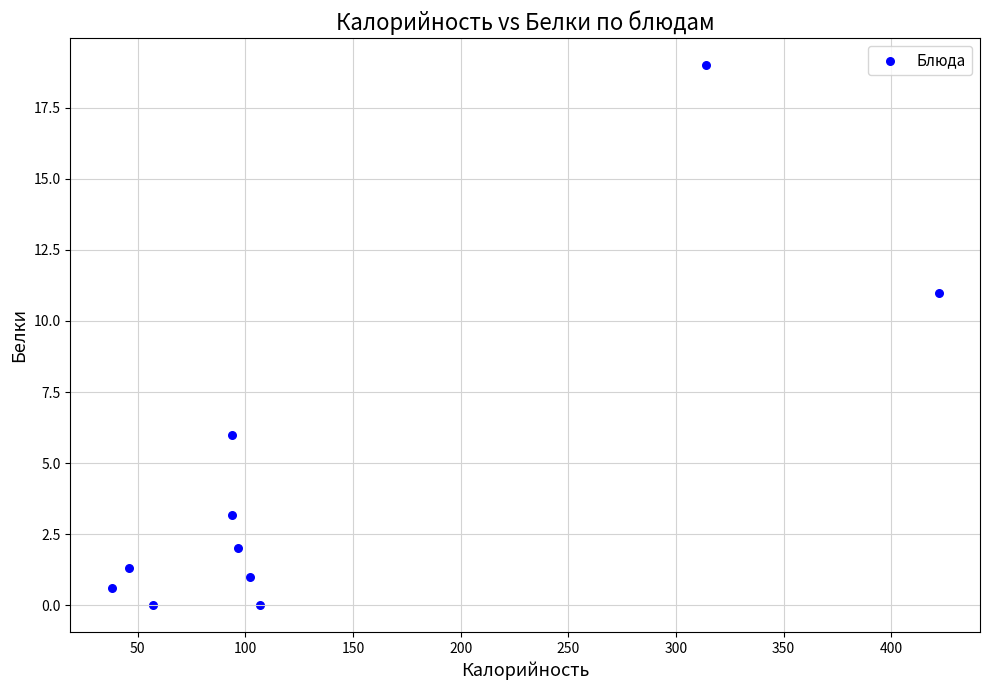

What Y value in the scatter plot is closest to 9?

11.0